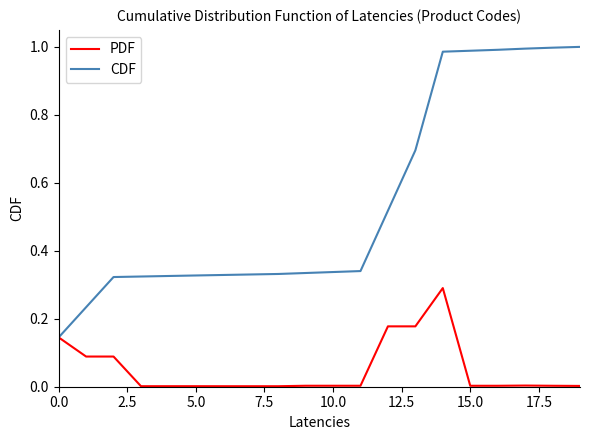

Is this an area chart (filled region under the line)?

No